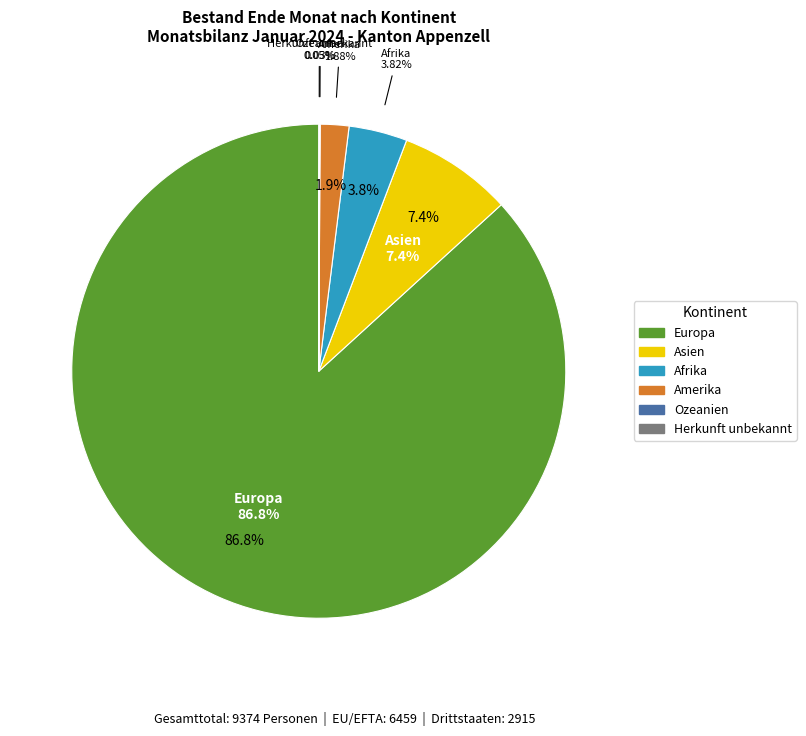

What percentage is the Afrika slice, to the nearest percent?

4%